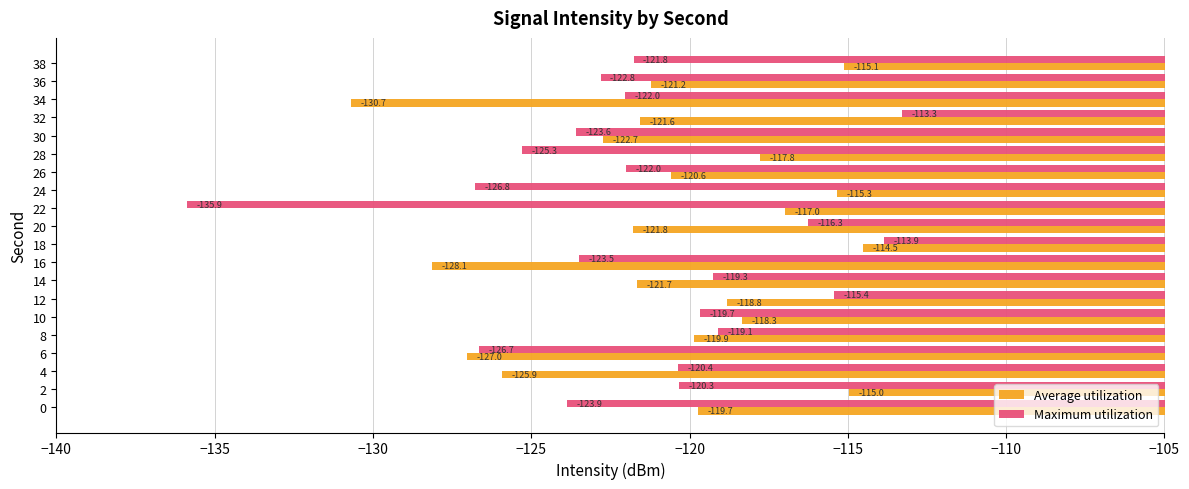

What is the average value of the Maximum utilization series?

-121.6